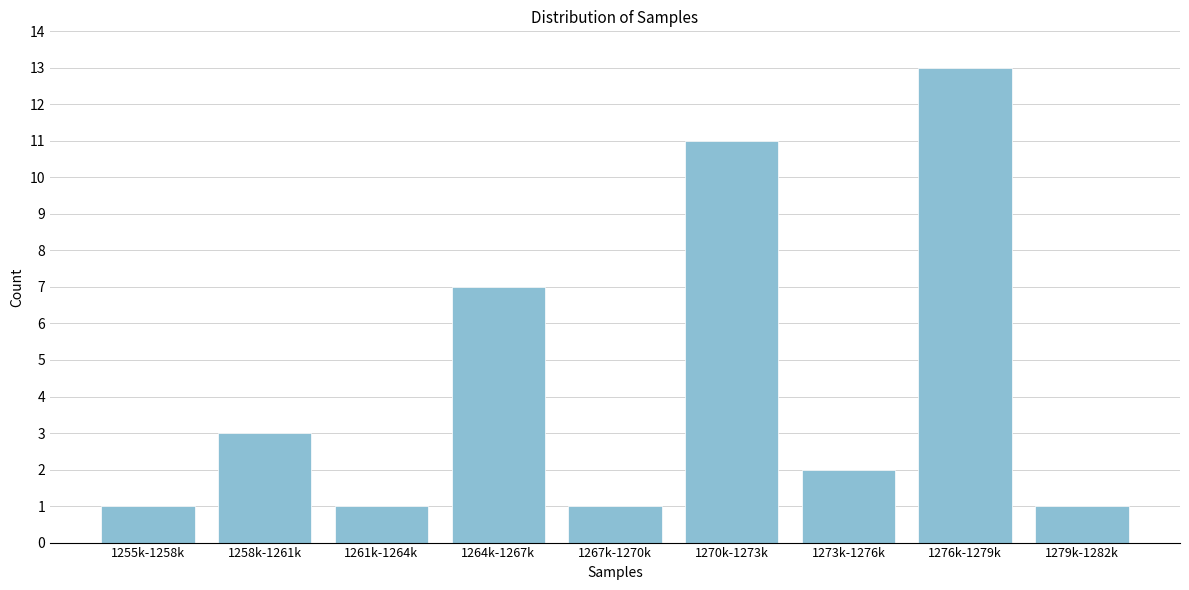

Reading right to left, extract all data points from this chart.

1	13	2	11	1	7	1	3	1